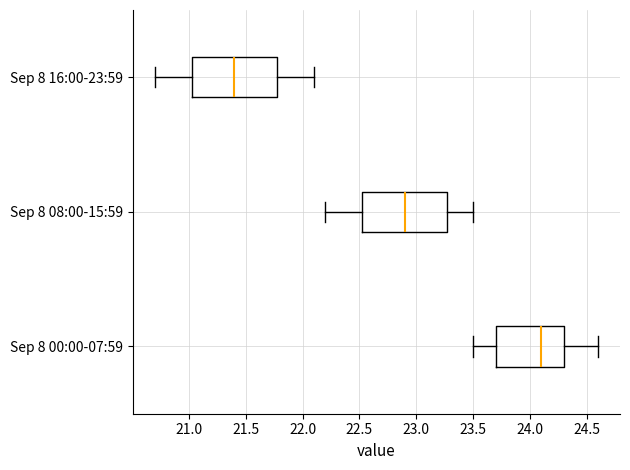

Reading bottom to top, read every box against the x-axis: the position of its median line, the range the box covers, and the ends of its whiskers. The values are not printed on the chart, so give them approximately, as read against the axis.

Sep 8 00:00-07:59: median 24.10, box 23.70 to 24.30, whiskers 23.50 to 24.60
Sep 8 08:00-15:59: median 22.90, box 22.55 to 23.30, whiskers 22.20 to 23.50
Sep 8 16:00-23:59: median 21.40, box 21.05 to 21.80, whiskers 20.70 to 22.10